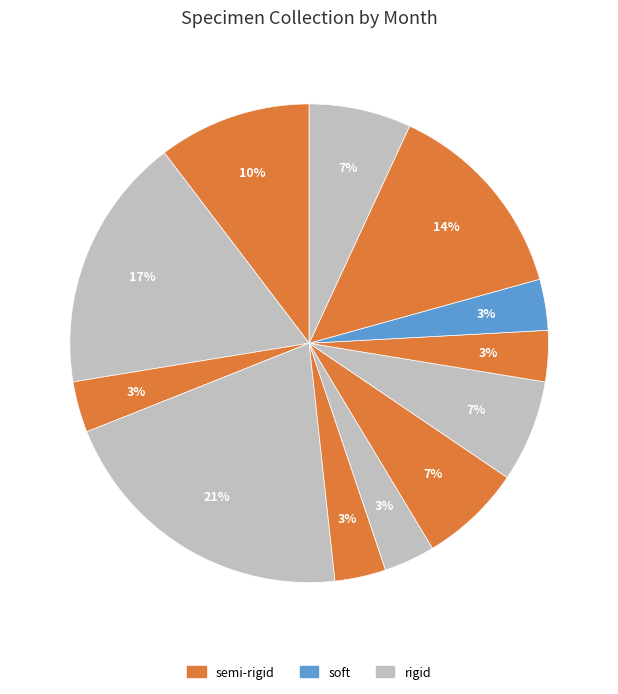

How many segments does this pie chart have?

12